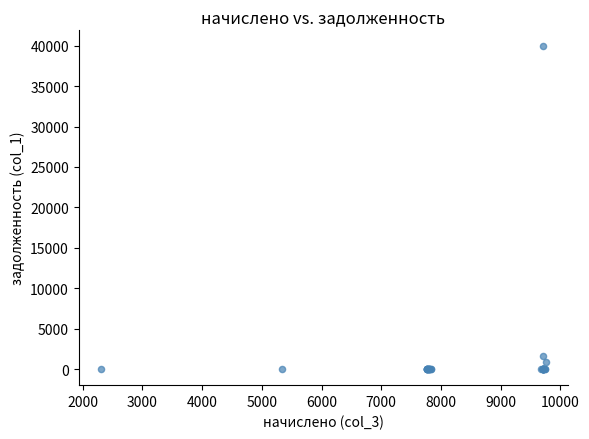

What Y value in the scatter plot is closest to 19950?

1617.9